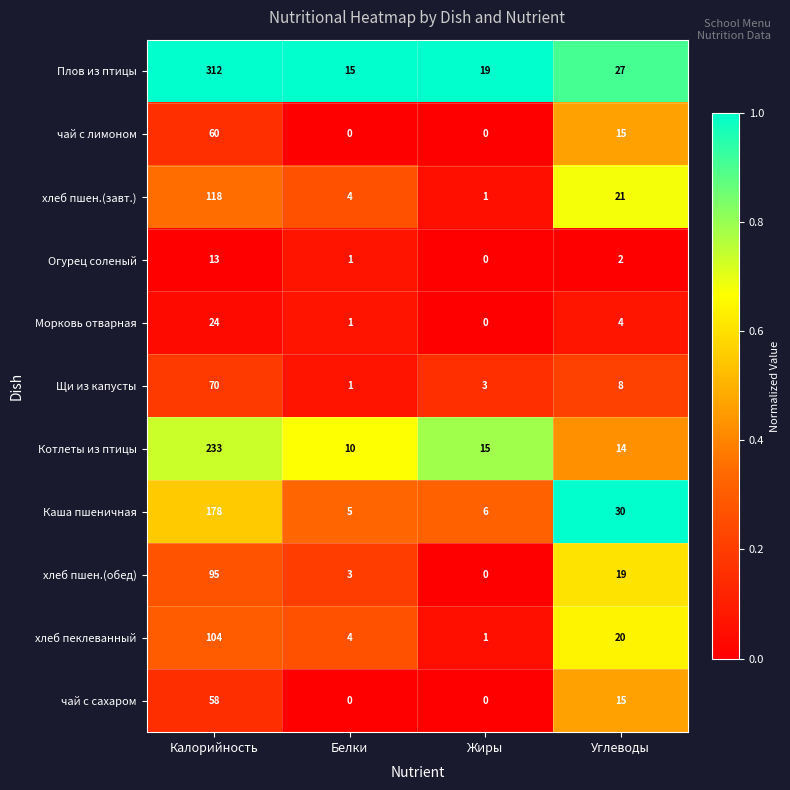

Count the чай с лимоном values in the range 0 to 60.

4